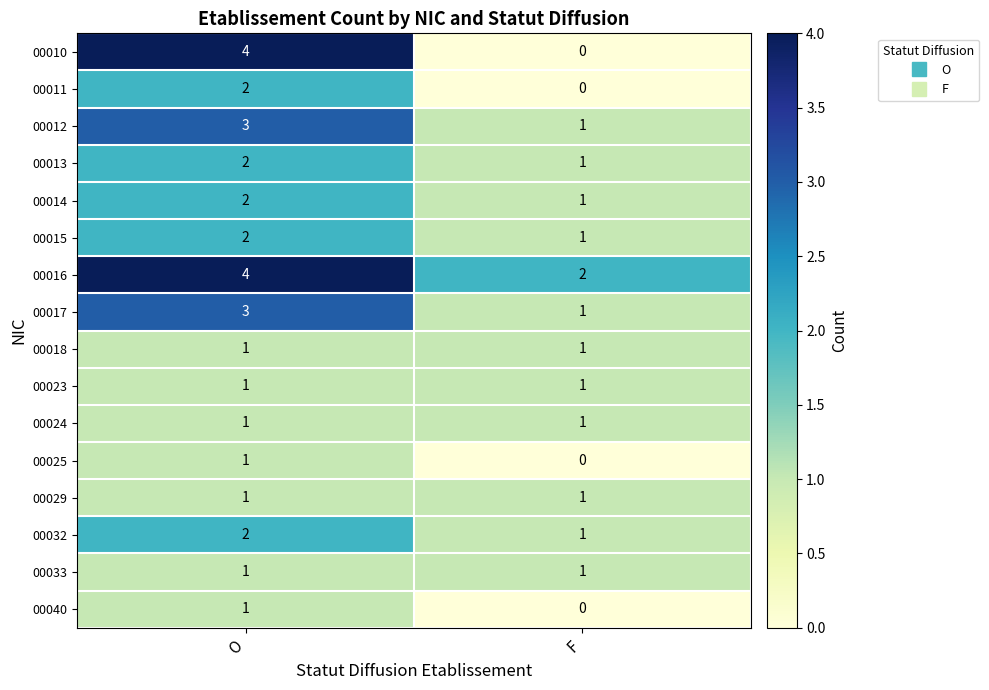

List the labels in order of 00014 value, largest first.

O, F